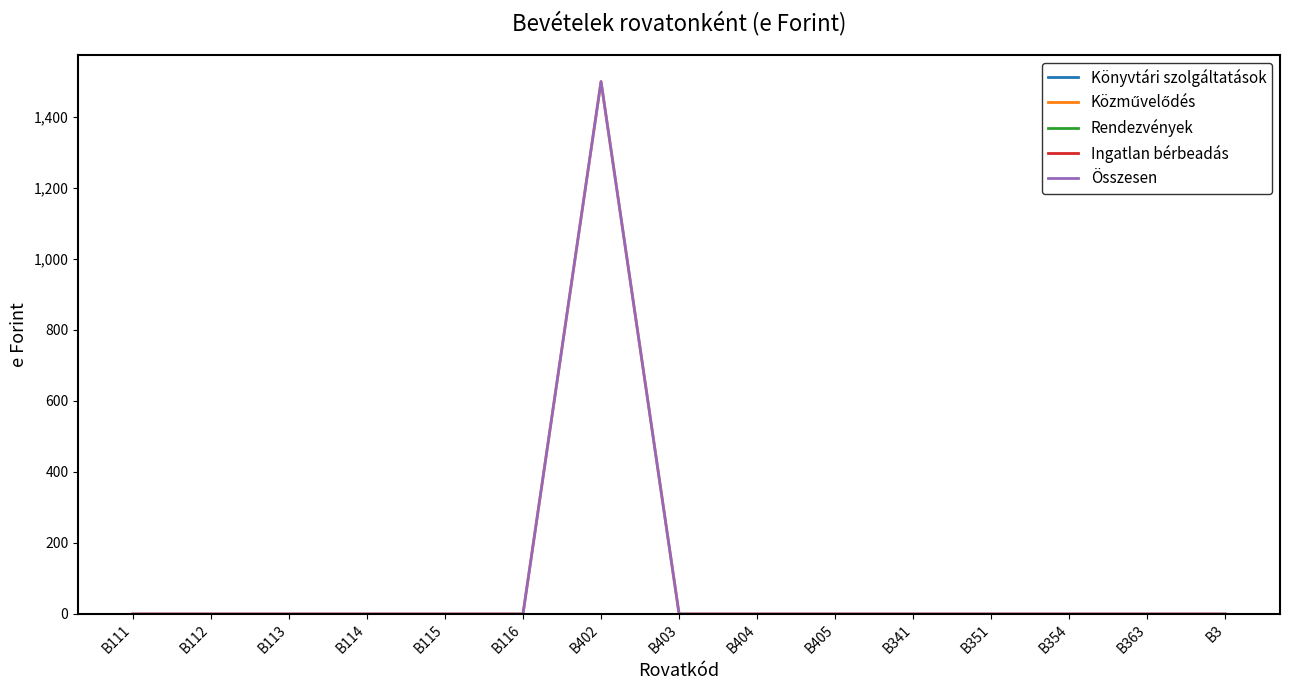

True or false: Közművelődés and Könyvtári szolgáltatások cross at least once.

False